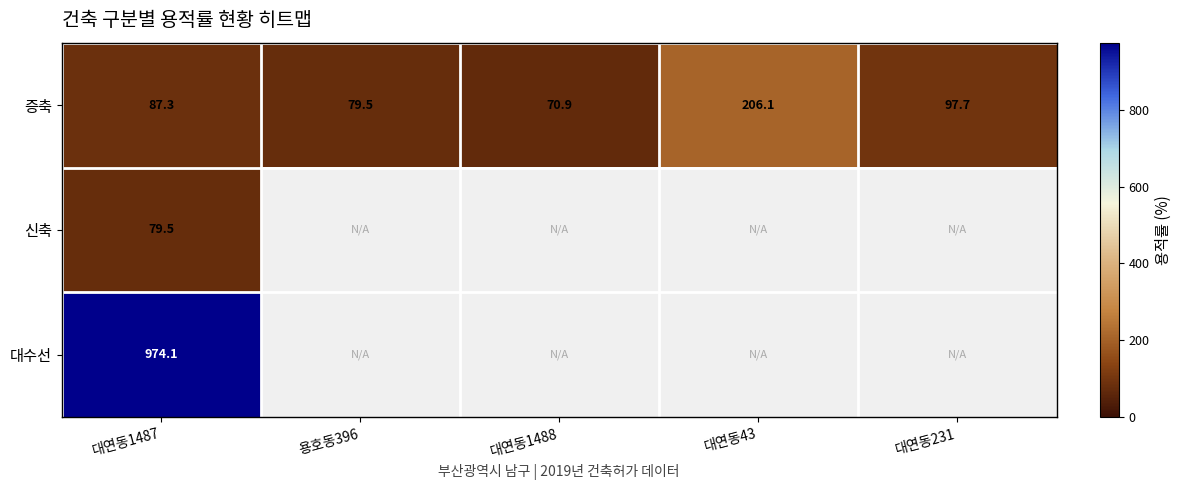

Which label corresponds to the smallest value in the chart?

대연동1488